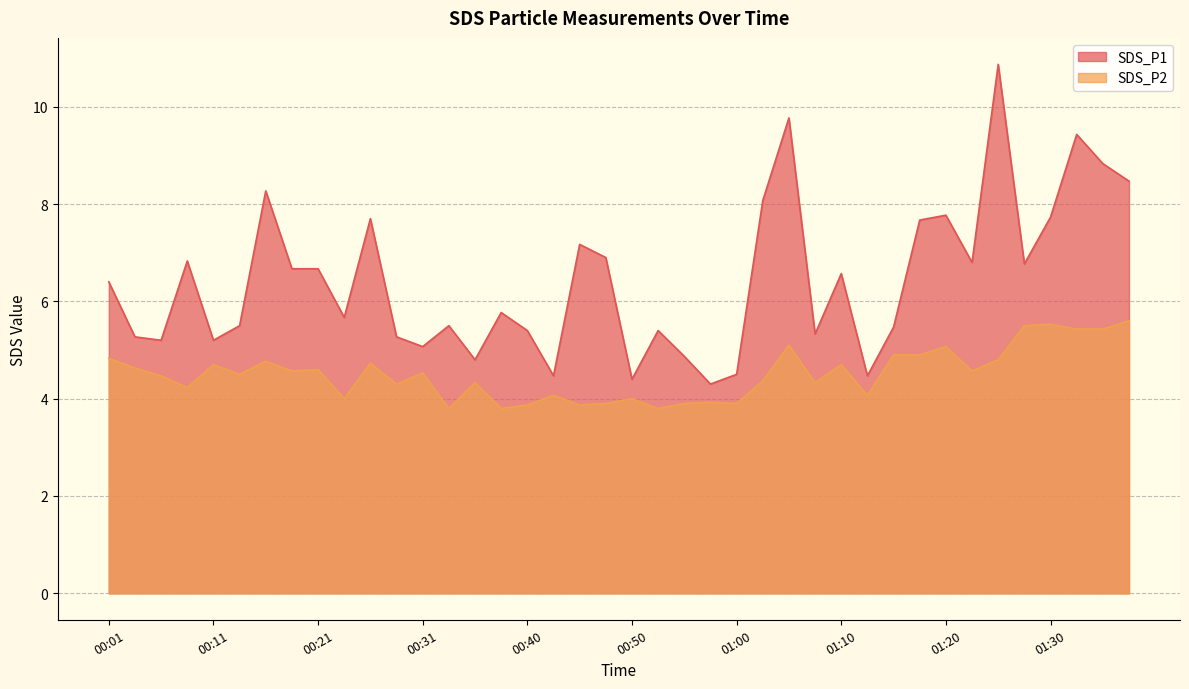

What is the average value of the SDS_P2 series?

4.5